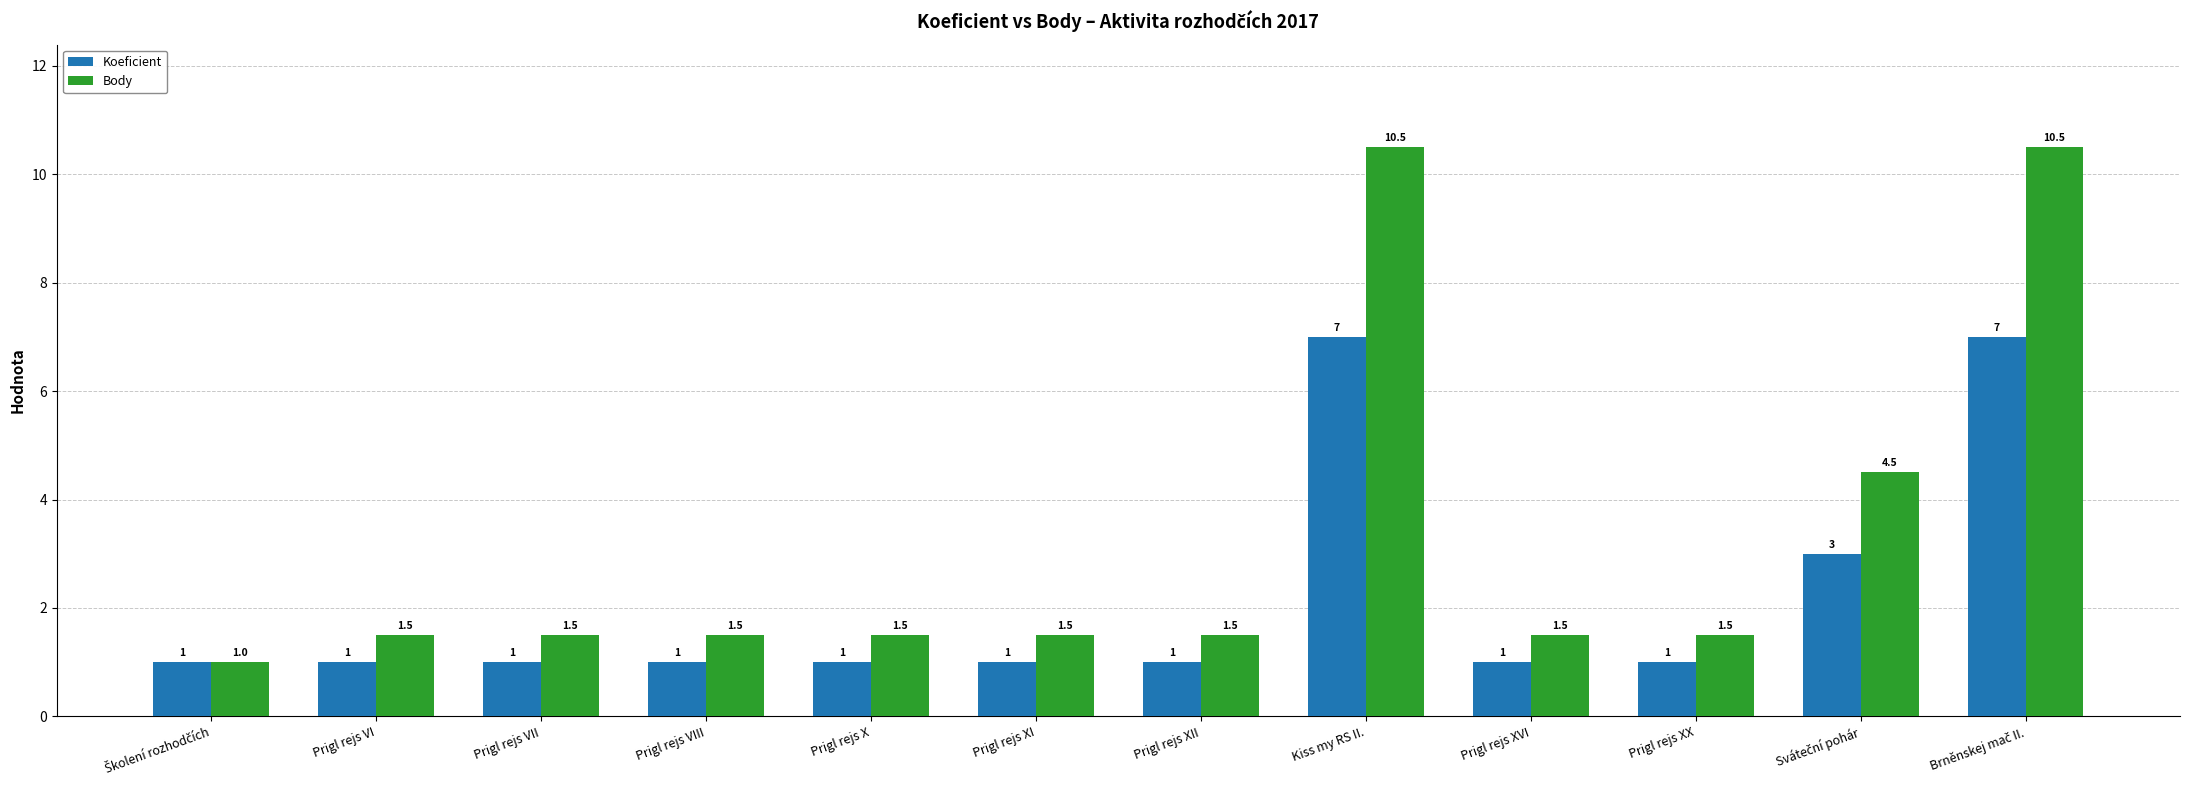

What are all the series names shown in the legend?

Koeficient, Body